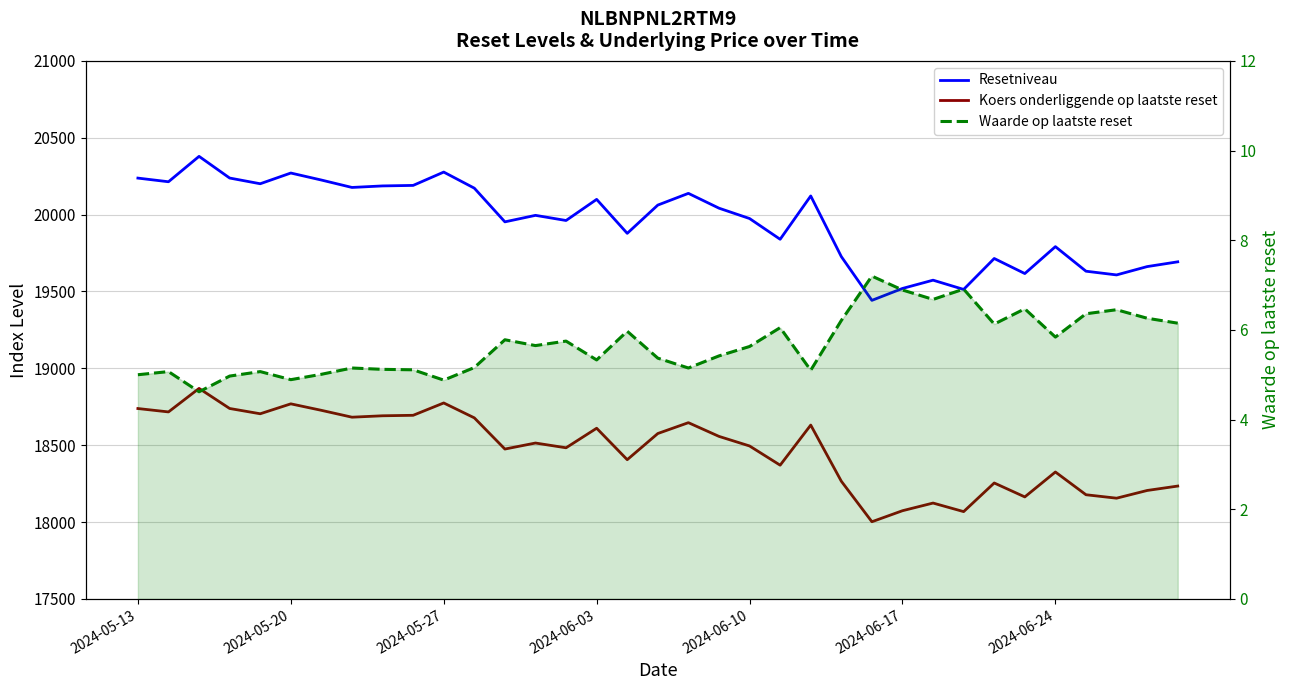

What is the sum of all Resetniveau values?

698323.2